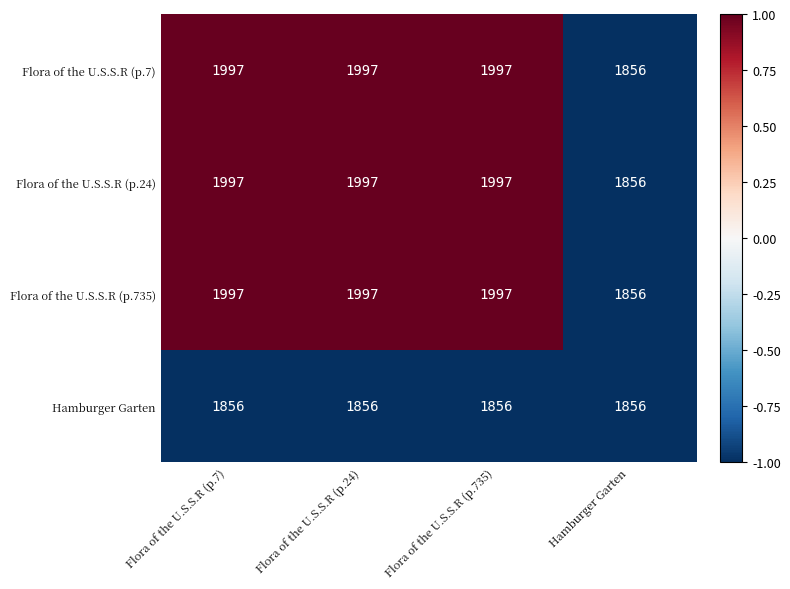

What is the spread (max minus min) of values at Flora of the U.S.S.R (p.735)?

141